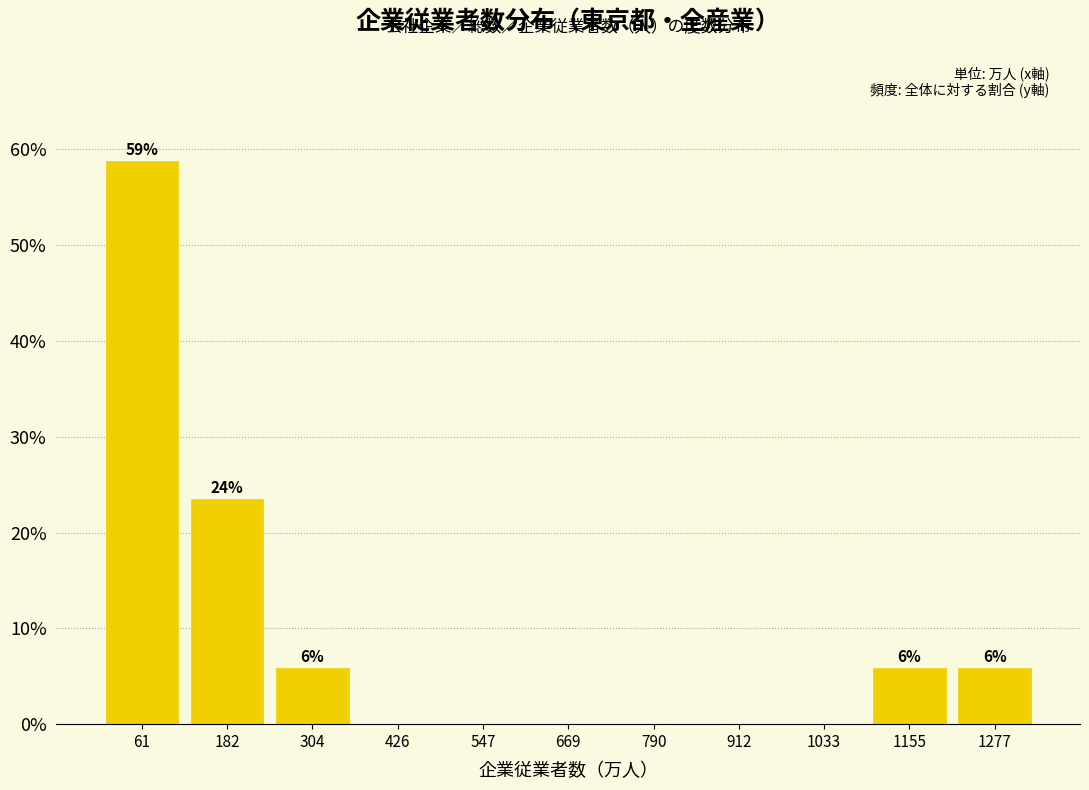

Which range on the x-axis has the tallest bar?

0 to 120